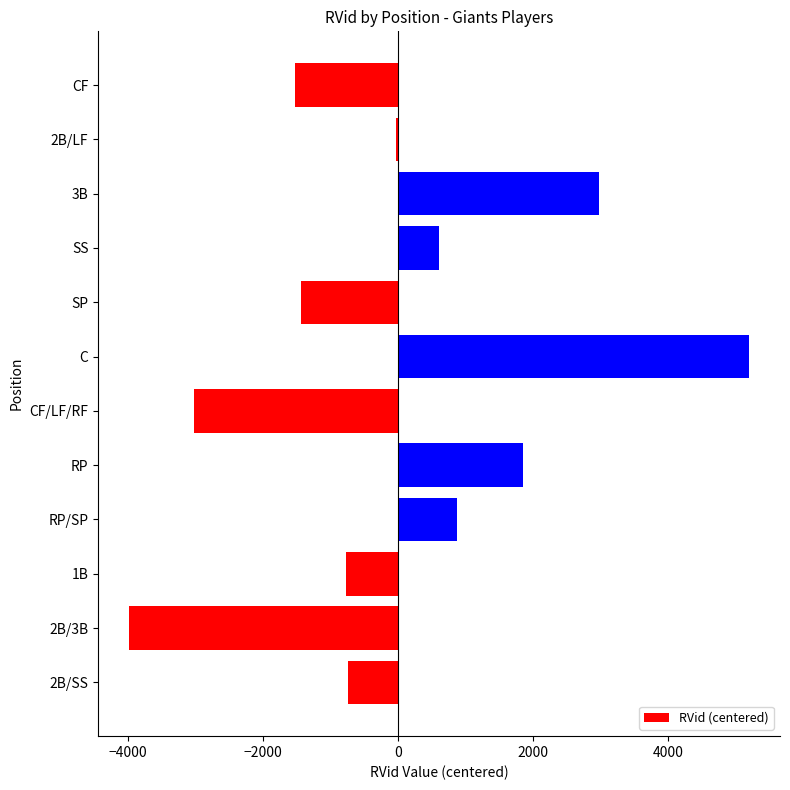

Between RP/SP and 2B/LF, which is larger?

RP/SP